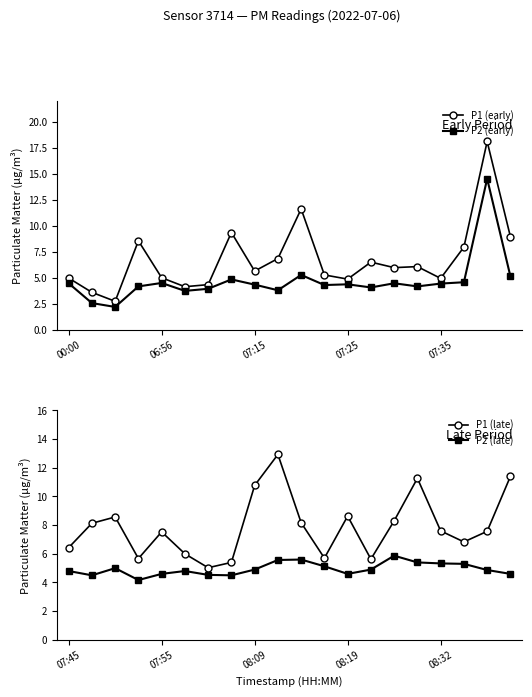

What is the total value across all series at 5?

18.7